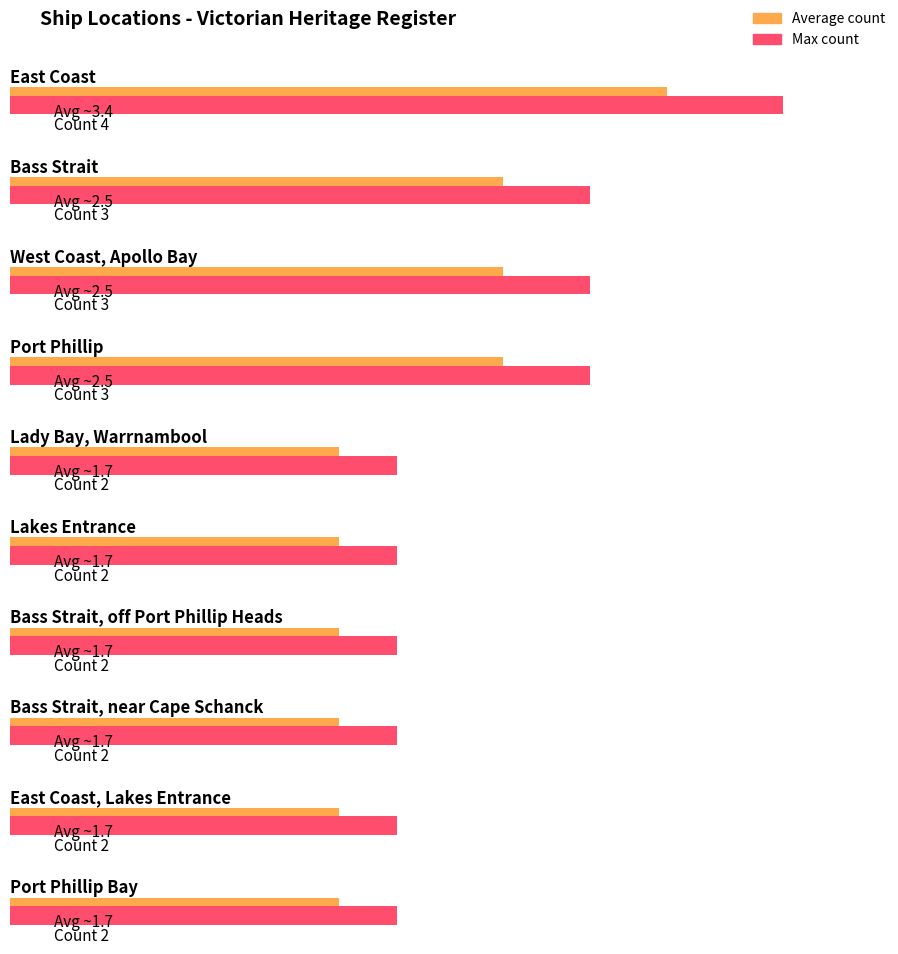

What is the maximum value shown in the chart?

4